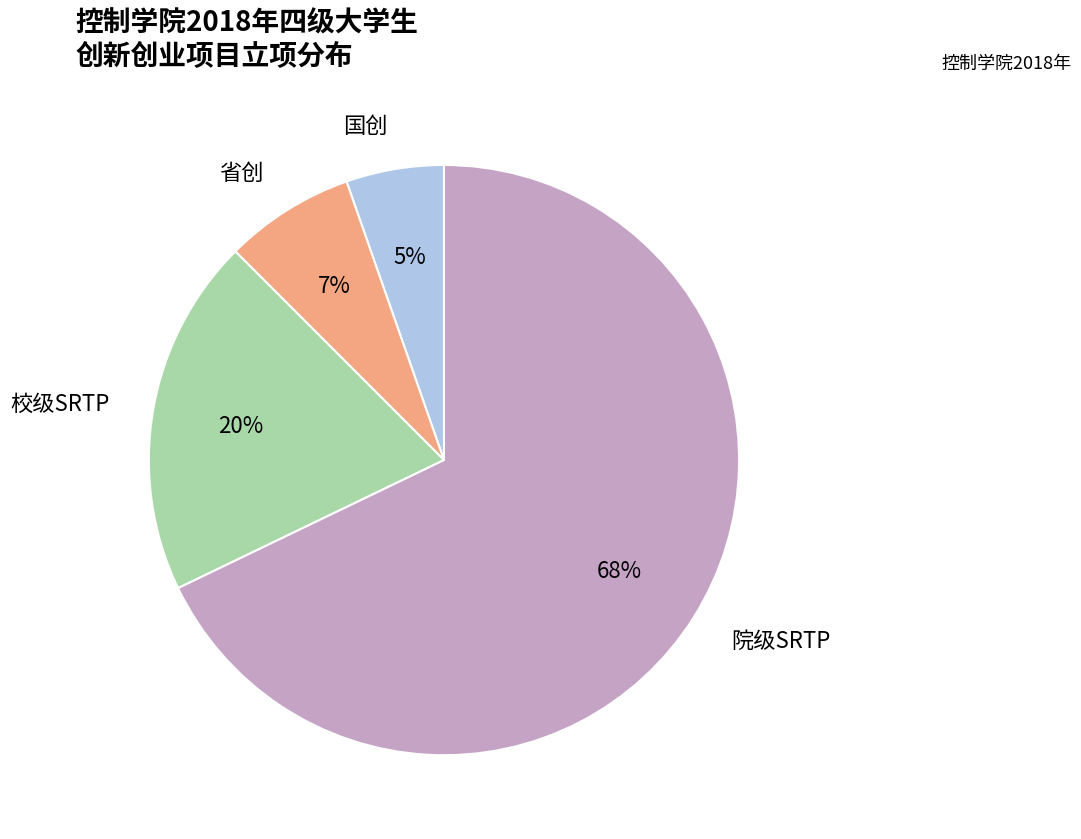

Combined, do 院级SRTP and 省创 account for over 50%?

Yes